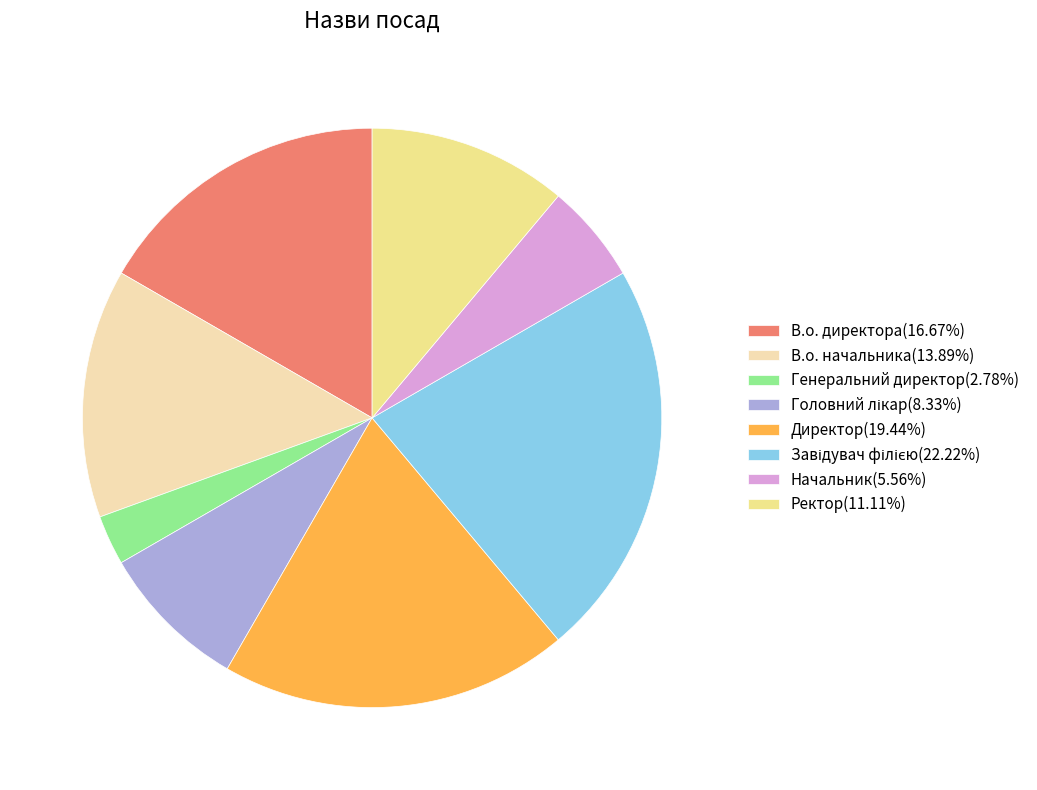

Is there any slice that represents more than half of the pie?

No